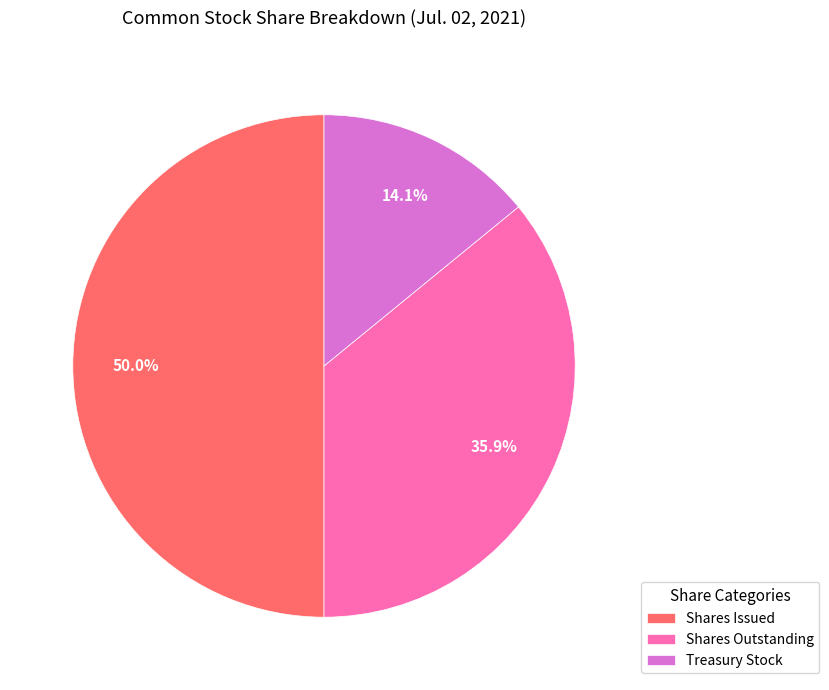

Which category has the smallest portion of the pie?

Treasury Stock